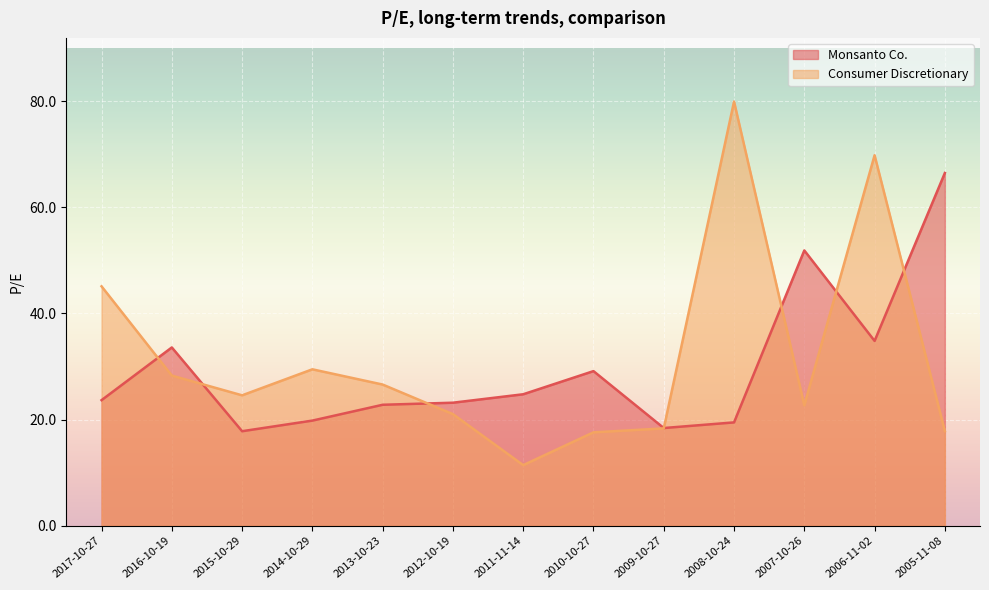

What are all the series names shown in the legend?

Monsanto Co., Consumer Discretionary